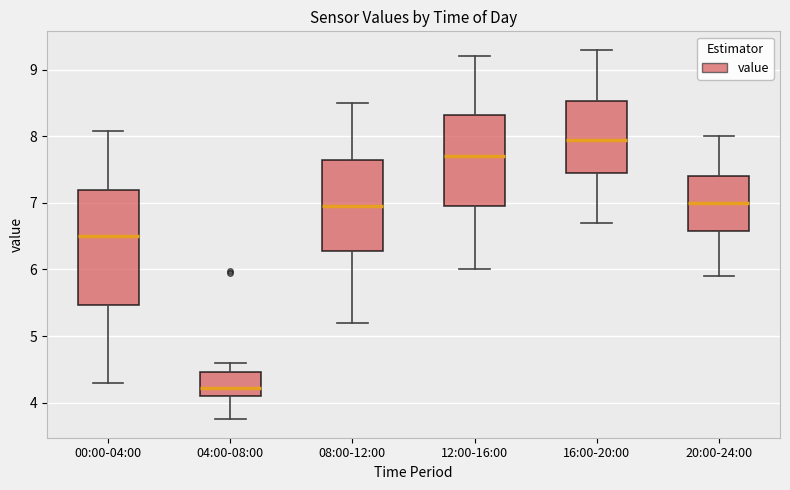

Reading left to right, transcribe this box plot: for each box, give where its median line is, the range the box spans, and where its two whiskers end, as read against the y-axis. The values are not printed on the chart, so give them approximately, as read against the axis.

00:00-04:00: median 6.5, box 5.5 to 7.2, whiskers 4.3 to 8.1
04:00-08:00: median 4.2, box 4.1 to 4.5, whiskers 3.8 to 4.6
08:00-12:00: median 7.0, box 6.3 to 7.7, whiskers 5.2 to 8.5
12:00-16:00: median 7.7, box 7.0 to 8.3, whiskers 6.0 to 9.2
16:00-20:00: median 8.0, box 7.5 to 8.5, whiskers 6.7 to 9.3
20:00-24:00: median 7.0, box 6.6 to 7.4, whiskers 5.9 to 8.0